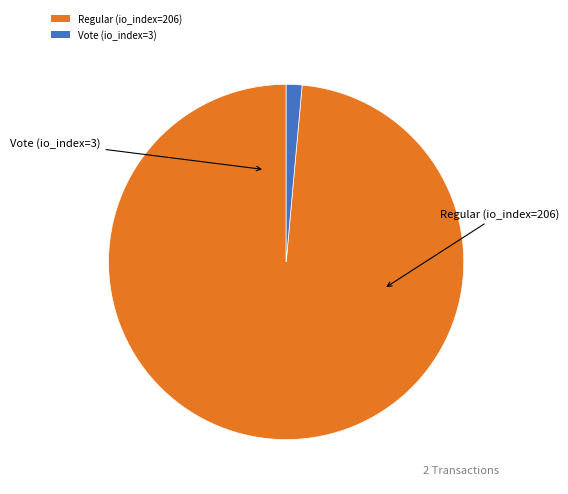

Which slice is the smallest?

Vote (io_index=3)